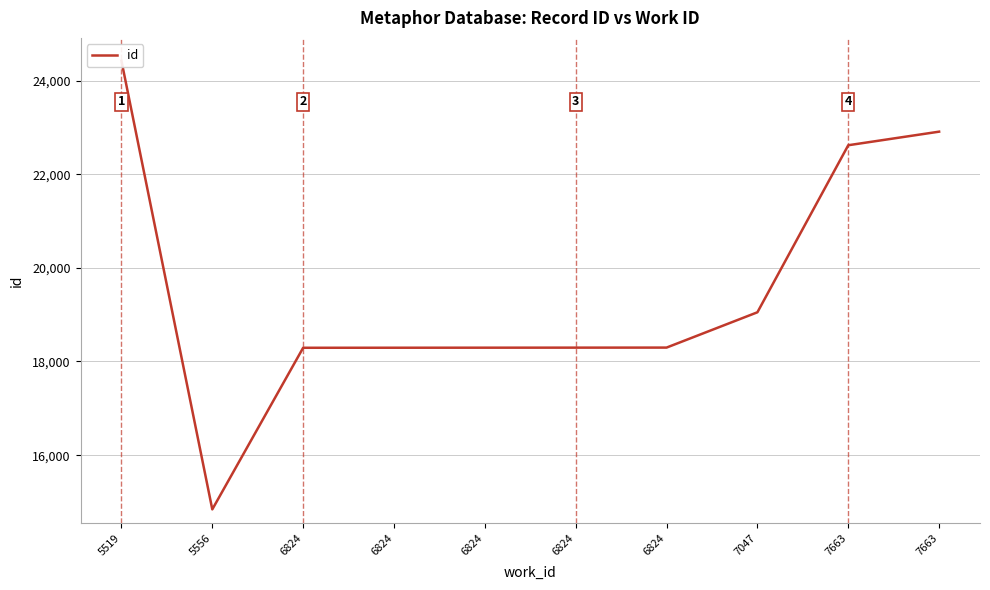

What is the value of the 5th point from the left?

18293